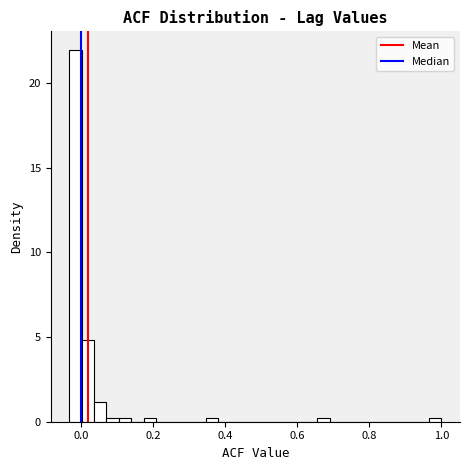

Read against the x-axis, roughly where is the centre of the tallest bar?

-0.02